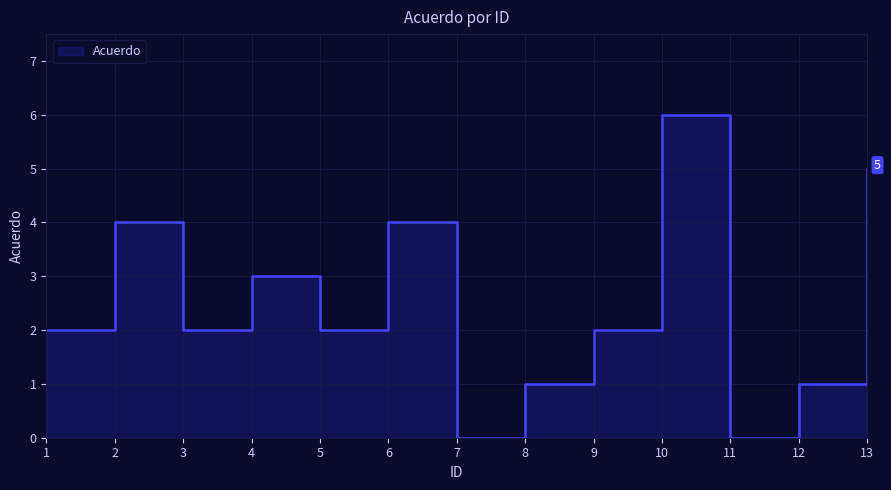

How many interior local peaks (higher than both neighbors) does the data have?

4